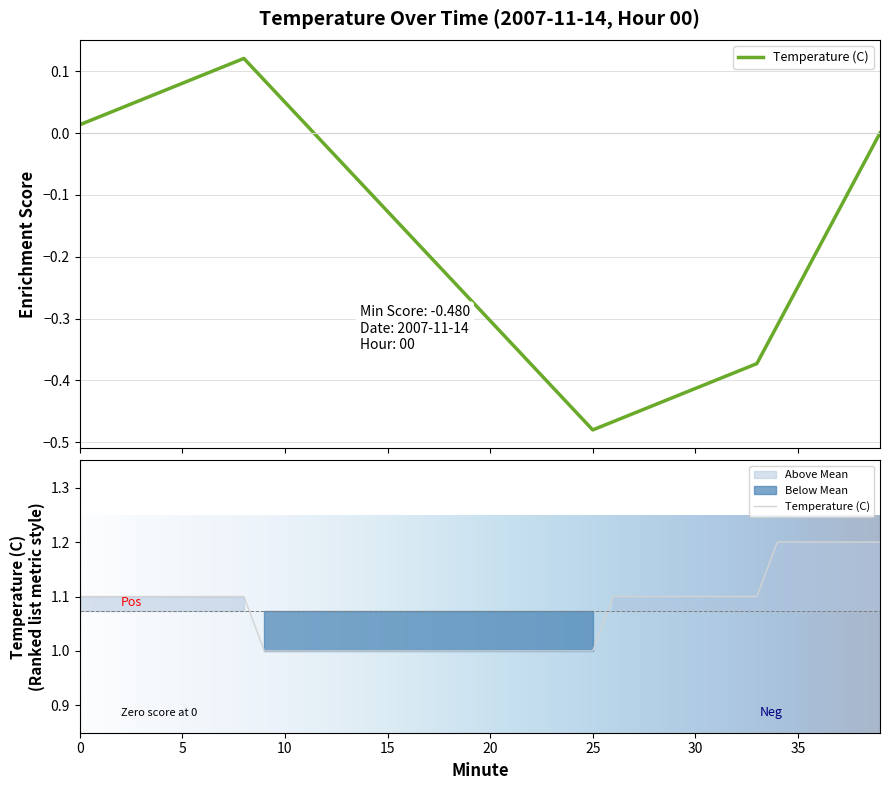

List the labels in order of value, smallest first.

9, 10, 11, 12, 13, 14, 15, 16, 17, 18, 19, 20, 21, 22, 23, 24, 25, 0, 1, 2, 3, 4, 5, 6, 7, 8, 26, 27, 28, 29, 30, 31, 32, 33, 34, 35, 36, 37, 38, 39